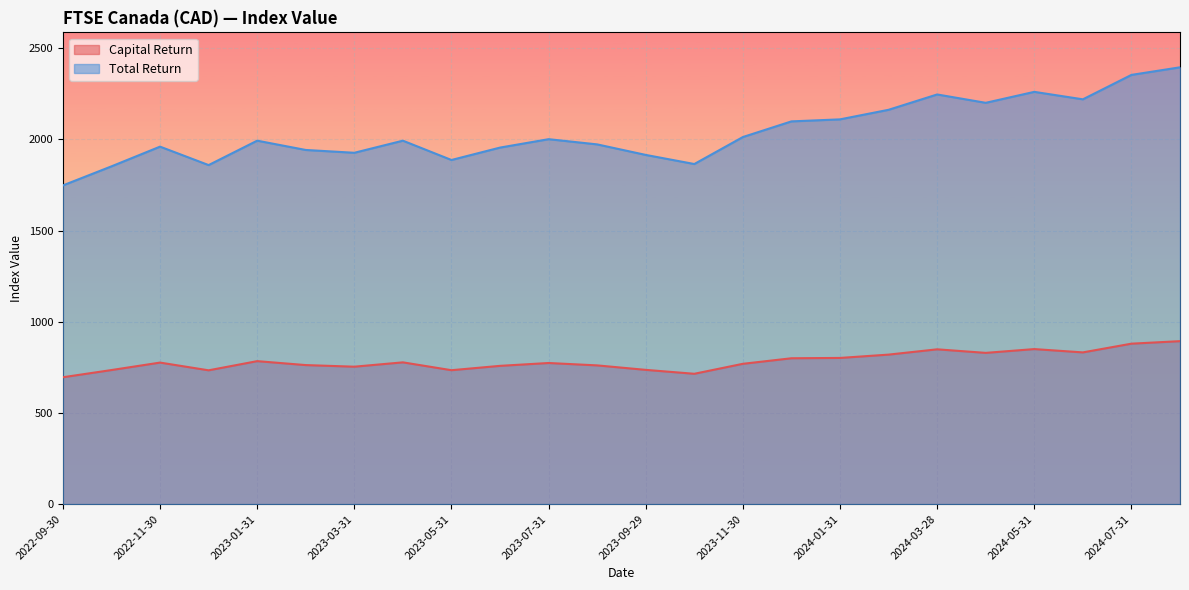

What is the total value across all series at 2022-10-31?

2587.1